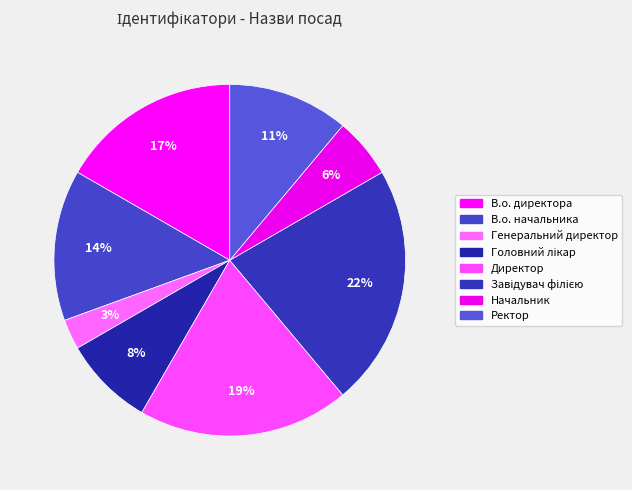

Count the number of slices in the pie.

8